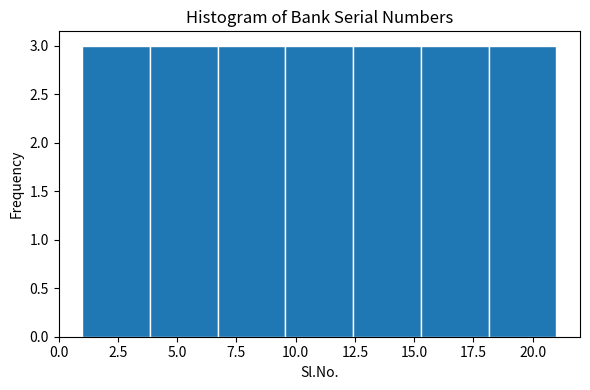

How tall is the bar that spans 6.5 to 9.5 on the x-axis? Neither the bar edges nor the heights are printed on the chart, so give them approximately, as read against the axes.

3